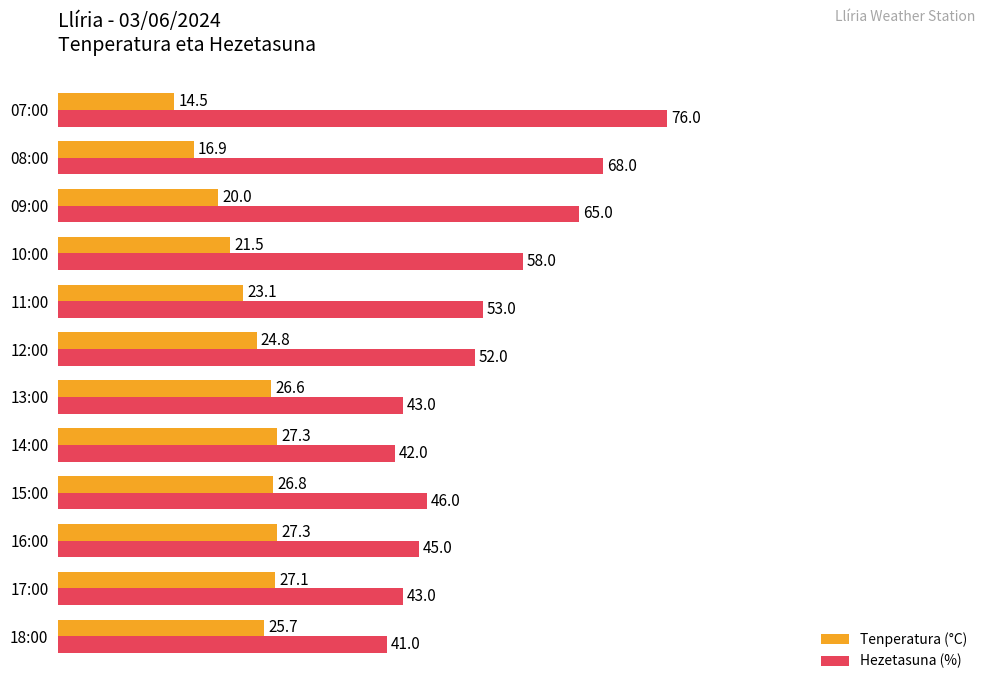

At which category is the sum across all series the highest?

07:00